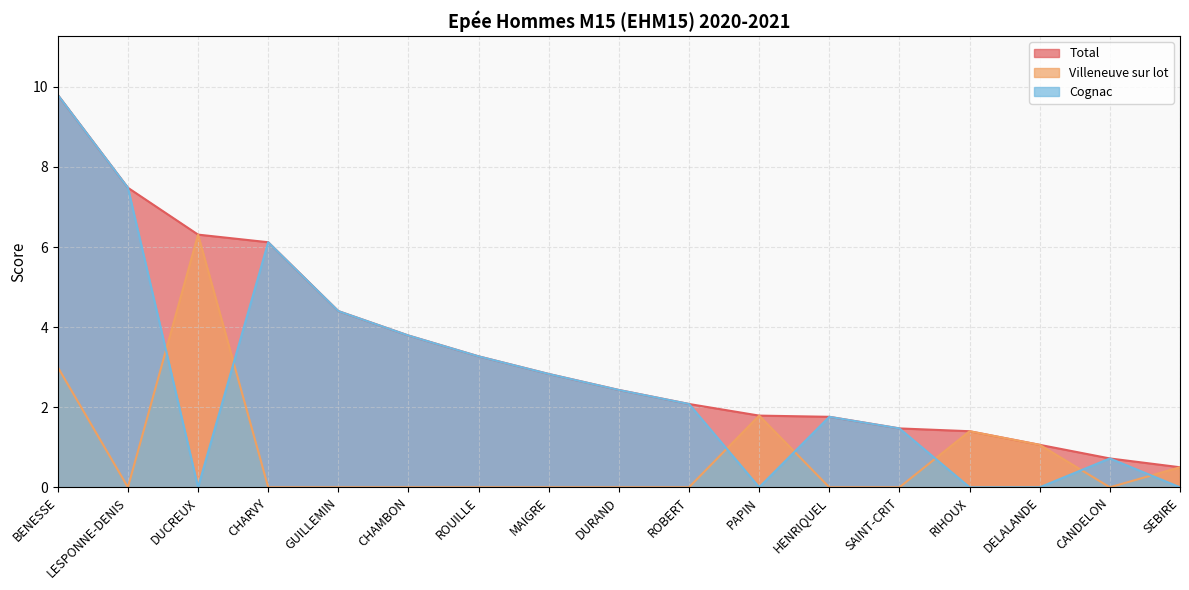

List the labels in order of Cognac value, largest first.

BENESSE, LESPONNE-DENIS, CHARVY, GUILLEMIN, CHAMBON, ROUILLE, MAIGRE, DURAND, ROBERT, HENRIQUEL, SAINT-CRIT, CANDELON, DUCREUX, PAPIN, RIHOUX, DELALANDE, SEBIRE